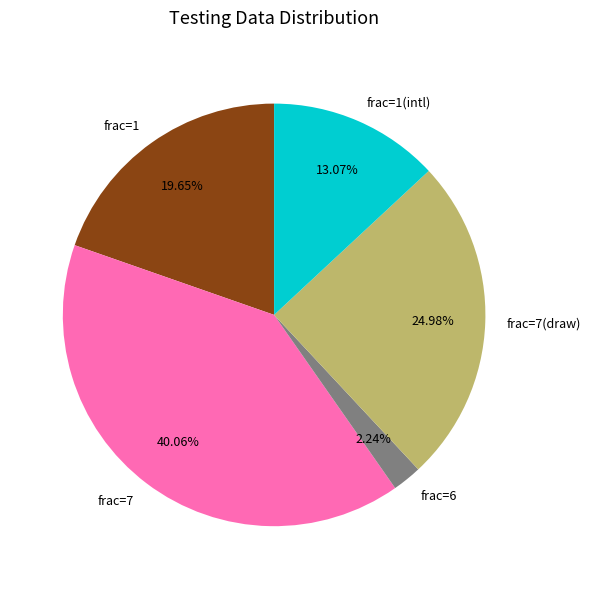

Combined, do frac=6 and frac=7(draw) account for over 50%?

No